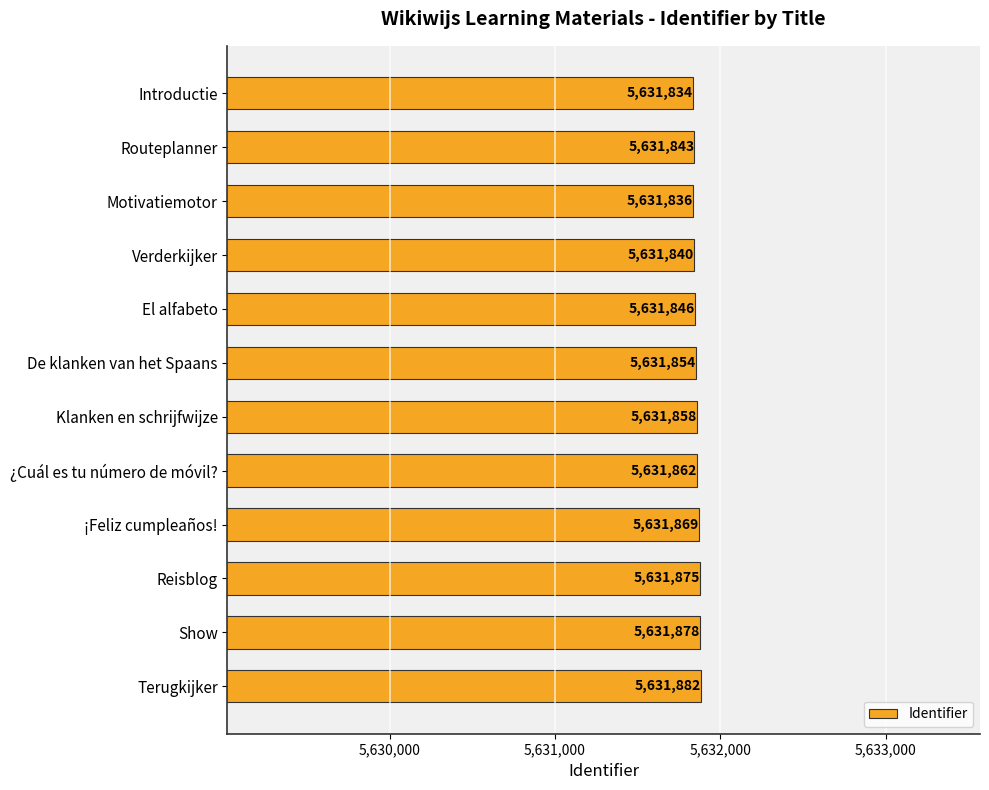

List the labels in order of value, largest first.

Terugkijker, Show, Reisblog, ¡Feliz cumpleaños!, ¿Cuál es tu número de móvil?, Klanken en schrijfwijze, De klanken van het Spaans, El alfabeto, Routeplanner, Verderkijker, Motivatiemotor, Introductie